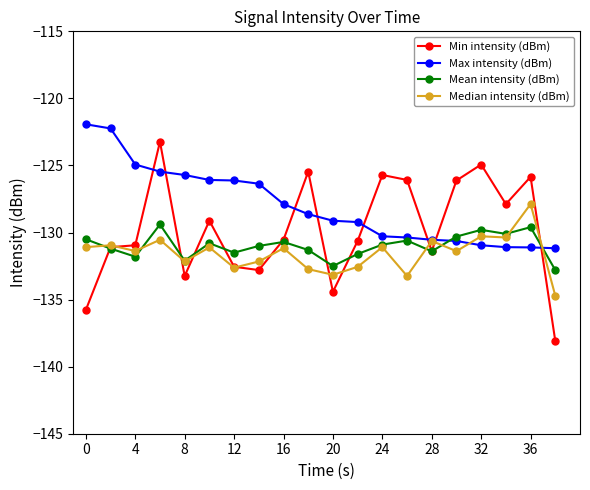

Which series has the largest total across all categories?

Max intensity (dBm)